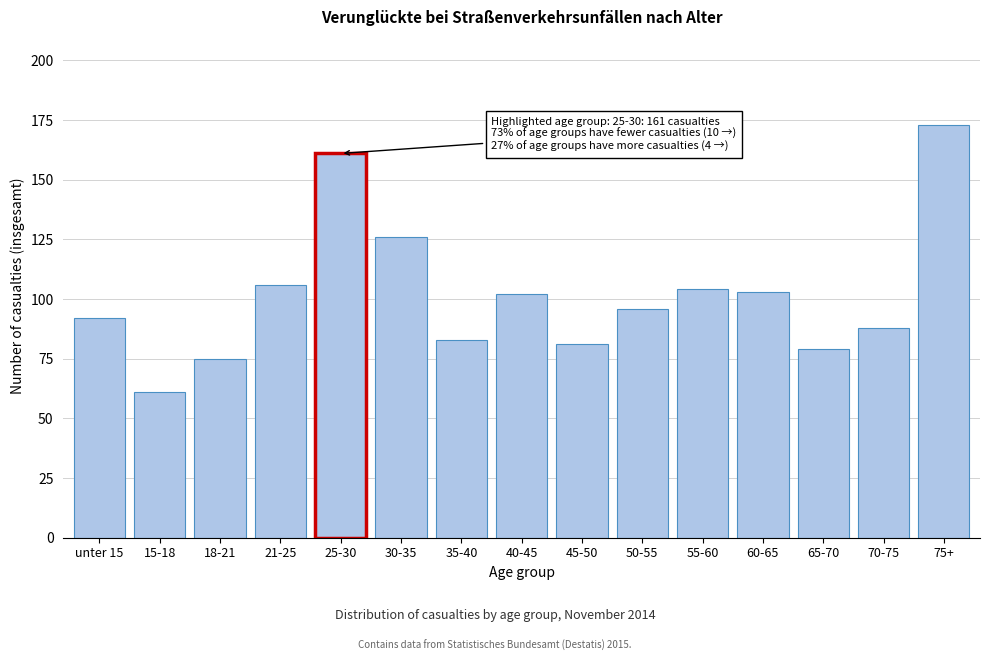

Reading right to left, extract all data points from this chart.

173	88	79	103	104	96	81	102	83	126	161	106	75	61	92